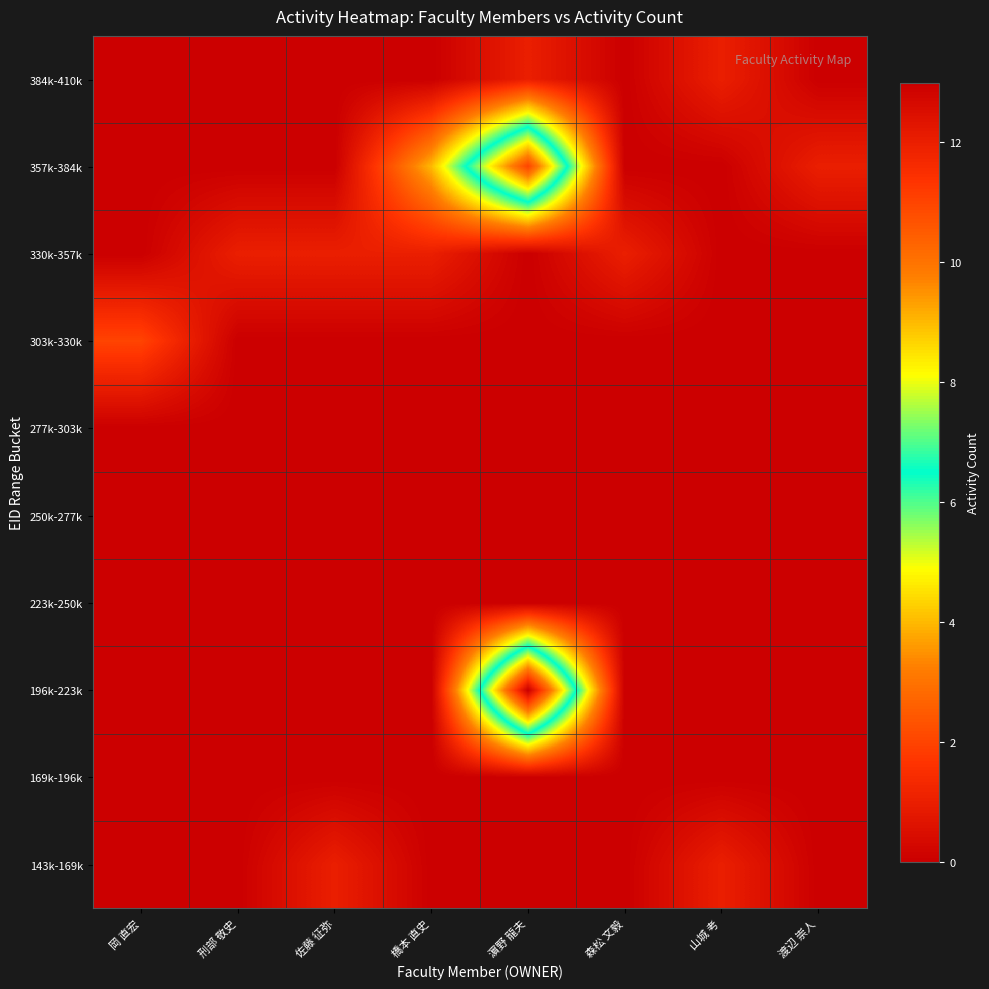

What is the total value across all series at 佐藤 征弥?

2